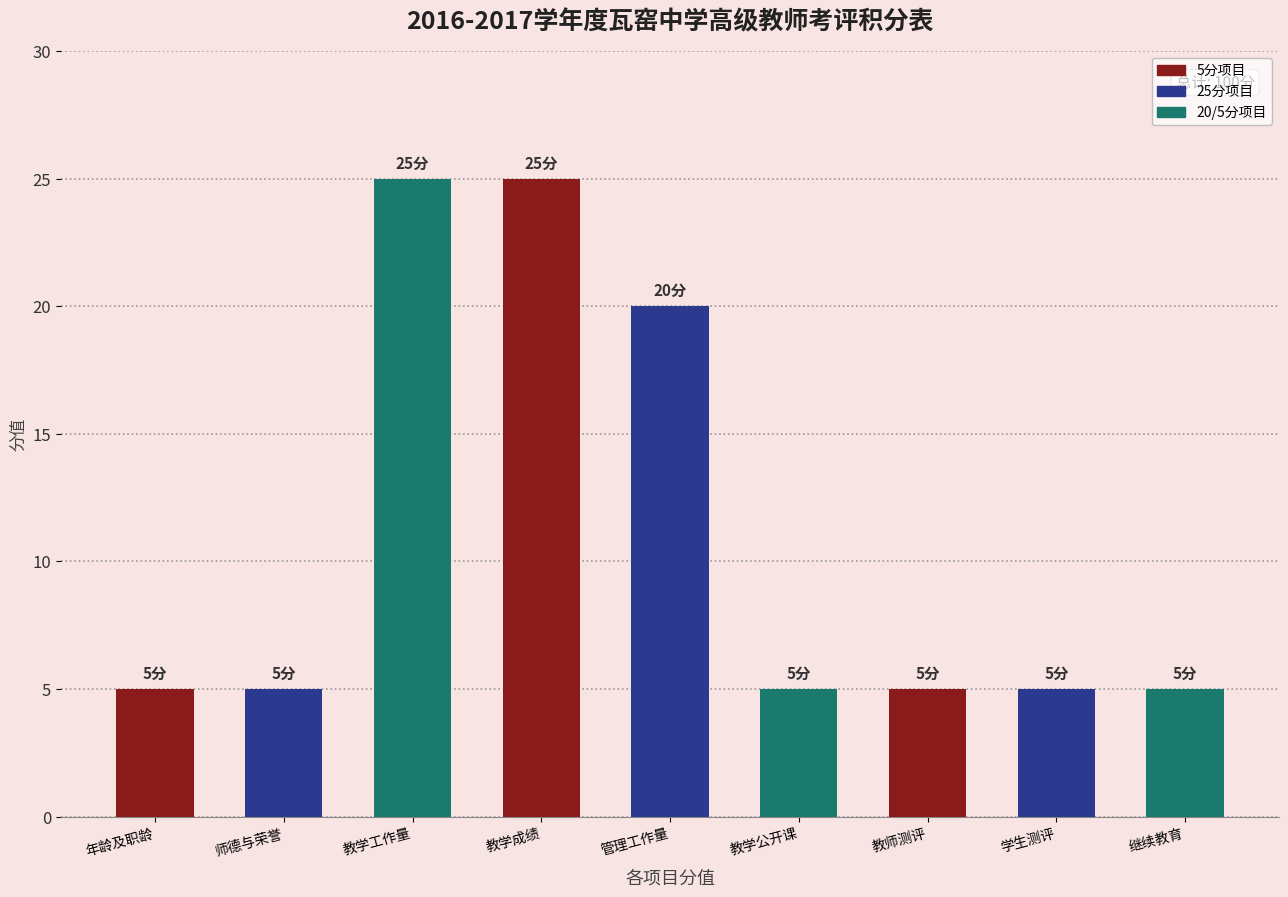

True or false: the data shows 13 at 教学成绩.

False